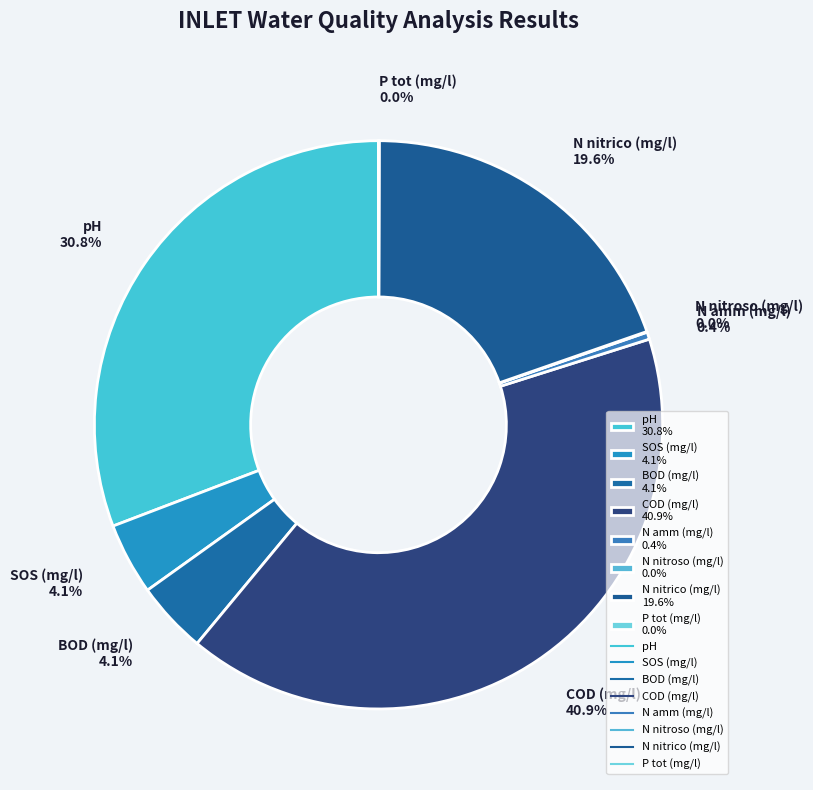

Combined, do COD (mg/l) 40.9% and N nitrico (mg/l) 19.6% account for over 50%?

Yes